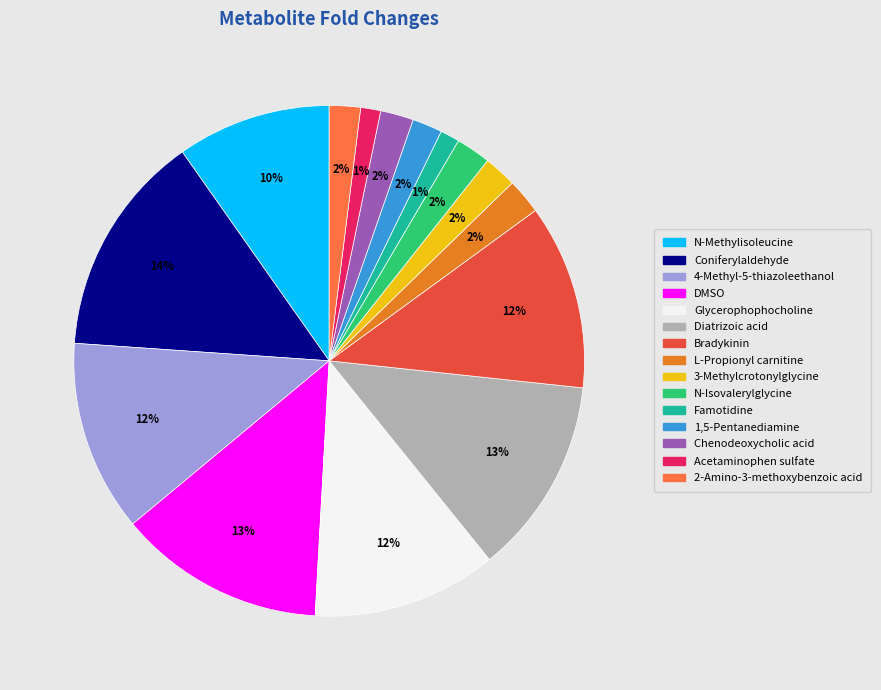

Is the sum of N-Methylisoleucine and Coniferylaldehyde greater than half?

No